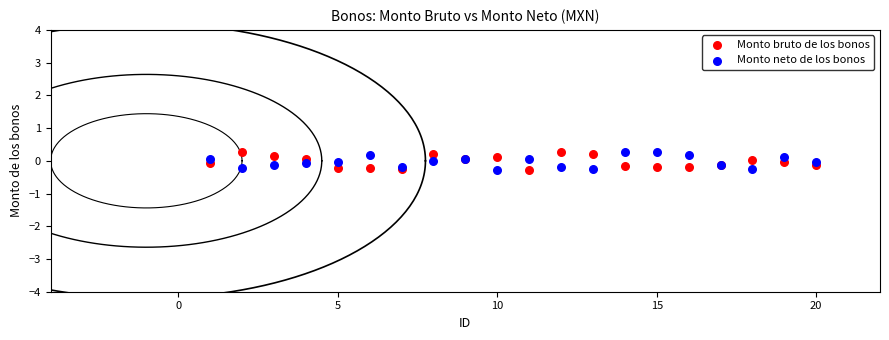

What is the X range (max minus min) for the scatter plot?

19.0